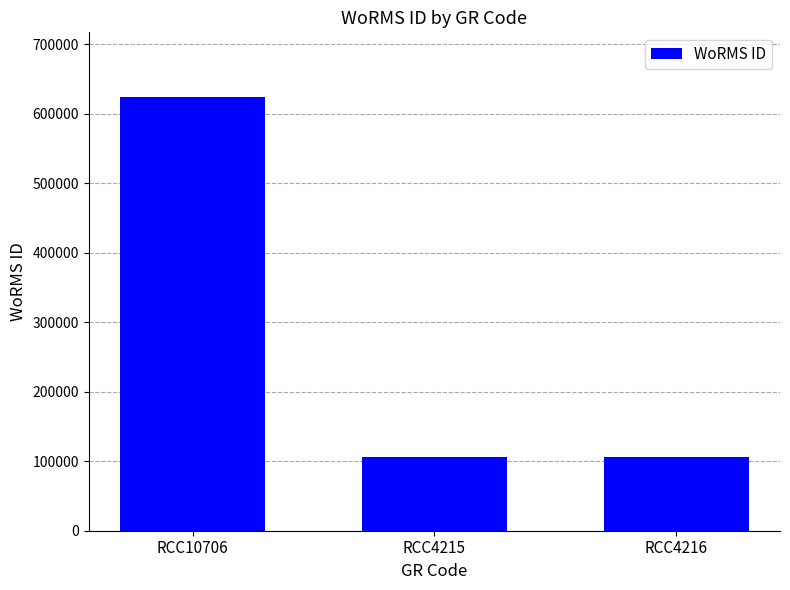

What is the maximum value shown in the chart?

623449